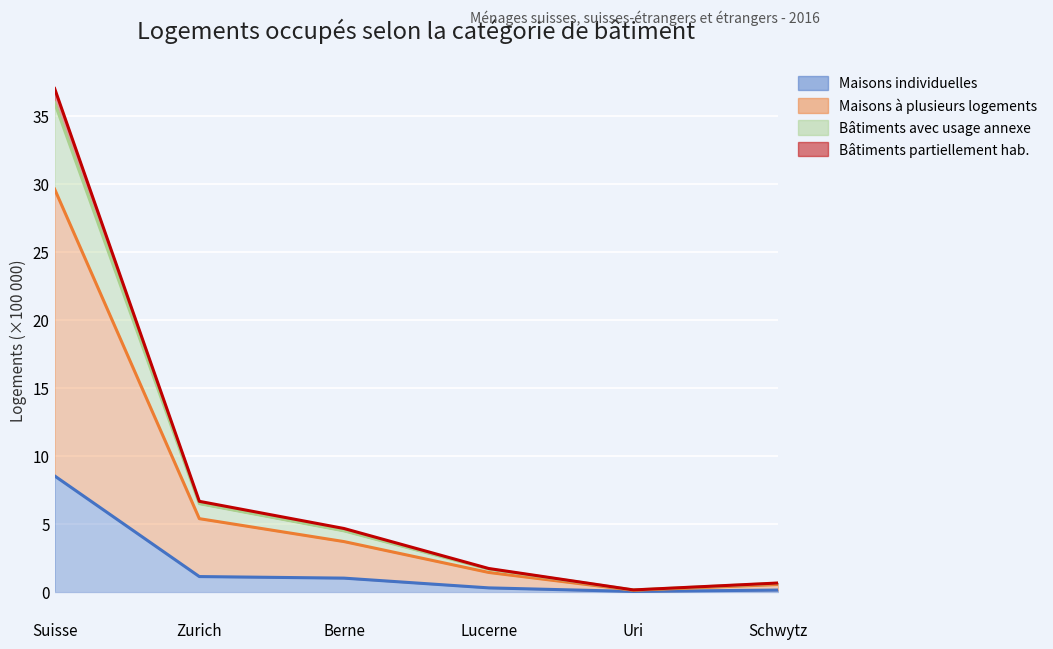

At which category does Maisons à plusieurs logements reach its first local valley?

Uri